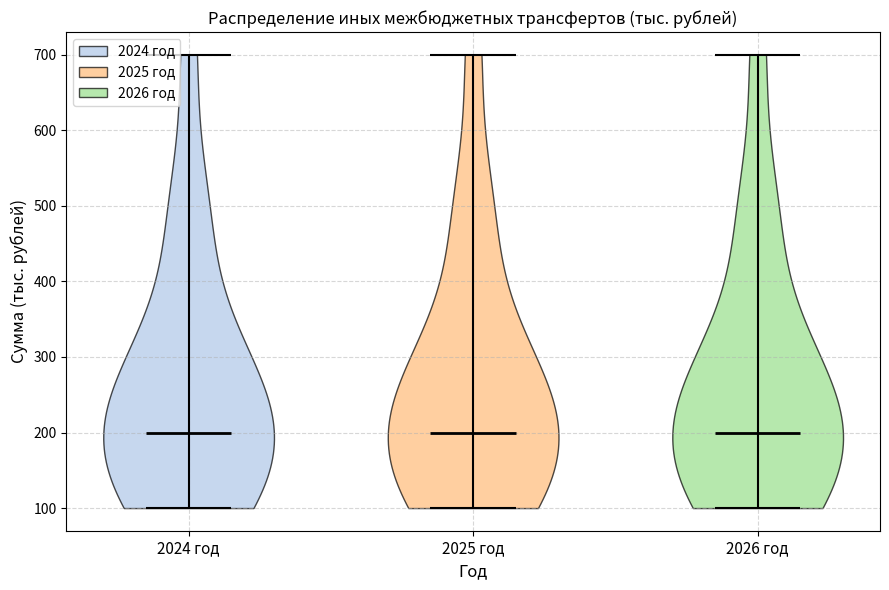

Reading left to right, read every violin against the y-axis: where its median line is, and the lowest and highest points it reaches. The values are not printed on the chart, so give them approximately, as read against the axis.

2024 год: median line 200, lowest point 100, highest point 700
2025 год: median line 200, lowest point 100, highest point 700
2026 год: median line 200, lowest point 100, highest point 700